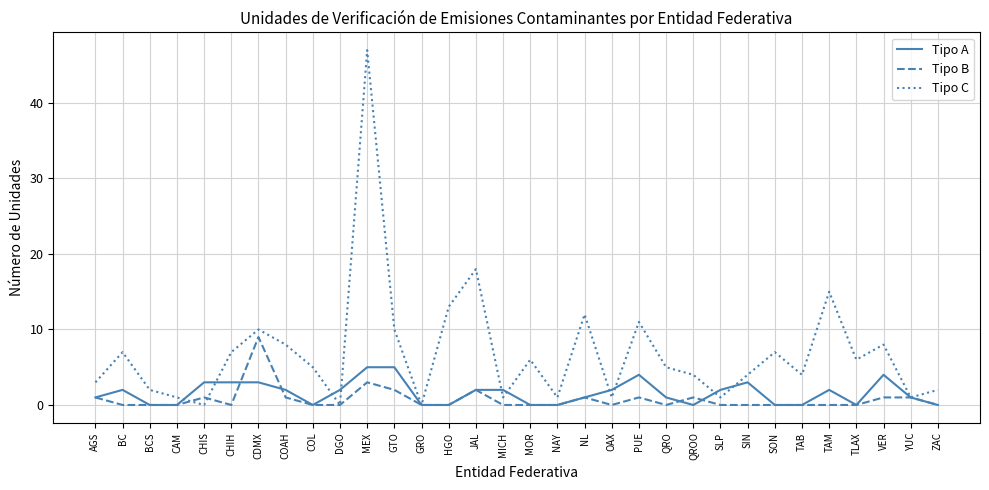

Is the value of Tipo C at CHIH greater than the value of Tipo B at QROO?

Yes